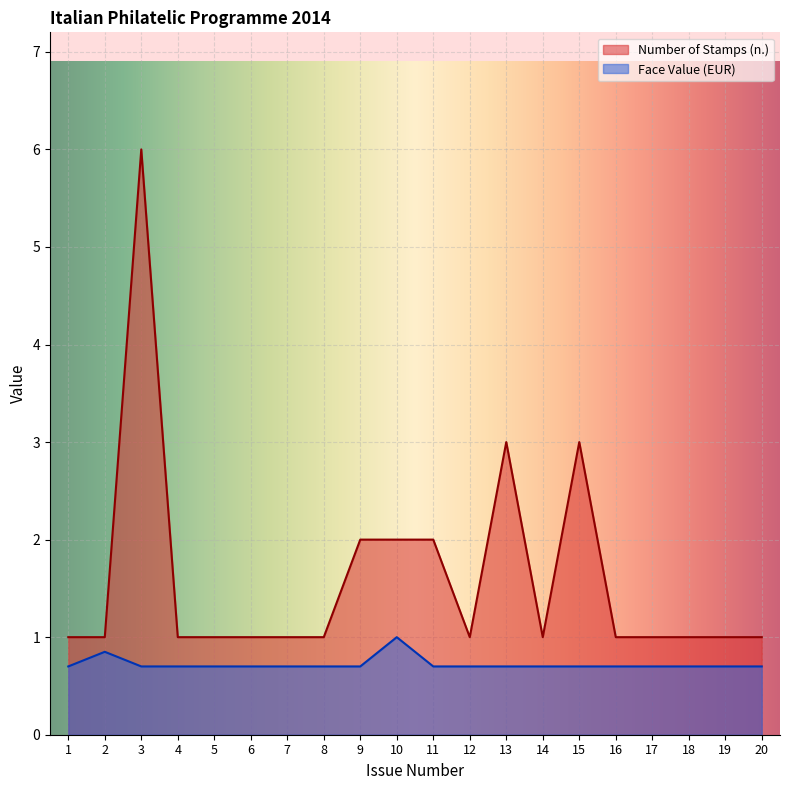

What are all the series names shown in the legend?

Number of Stamps (n.), Face Value (EUR)